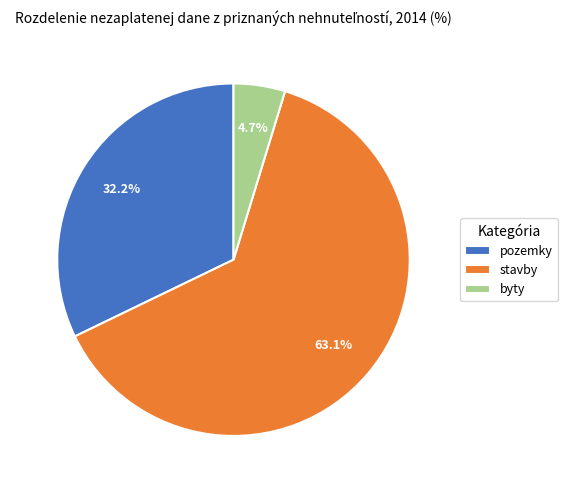

What is the smallest slice in the pie chart?

byty